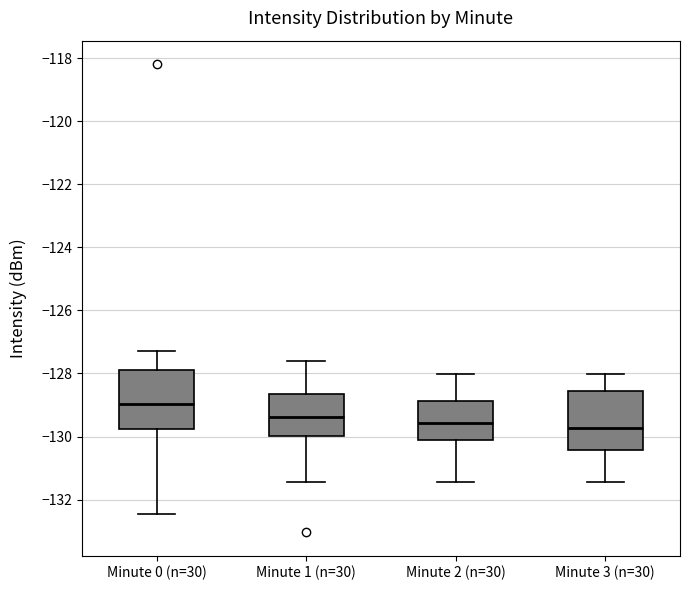

Reading left to right, read every box against the y-axis: the position of its median line, the range the box covers, and the ends of its whiskers. The values are not printed on the chart, so give them approximately, as read against the axis.

Minute 0 (n=30): median -129.0, box -129.8 to -127.8, whiskers -132.4 to -127.2
Minute 1 (n=30): median -129.4, box -130.0 to -128.6, whiskers -131.4 to -127.6
Minute 2 (n=30): median -129.6, box -130.2 to -128.8, whiskers -131.4 to -128.0
Minute 3 (n=30): median -129.8, box -130.4 to -128.6, whiskers -131.4 to -128.0